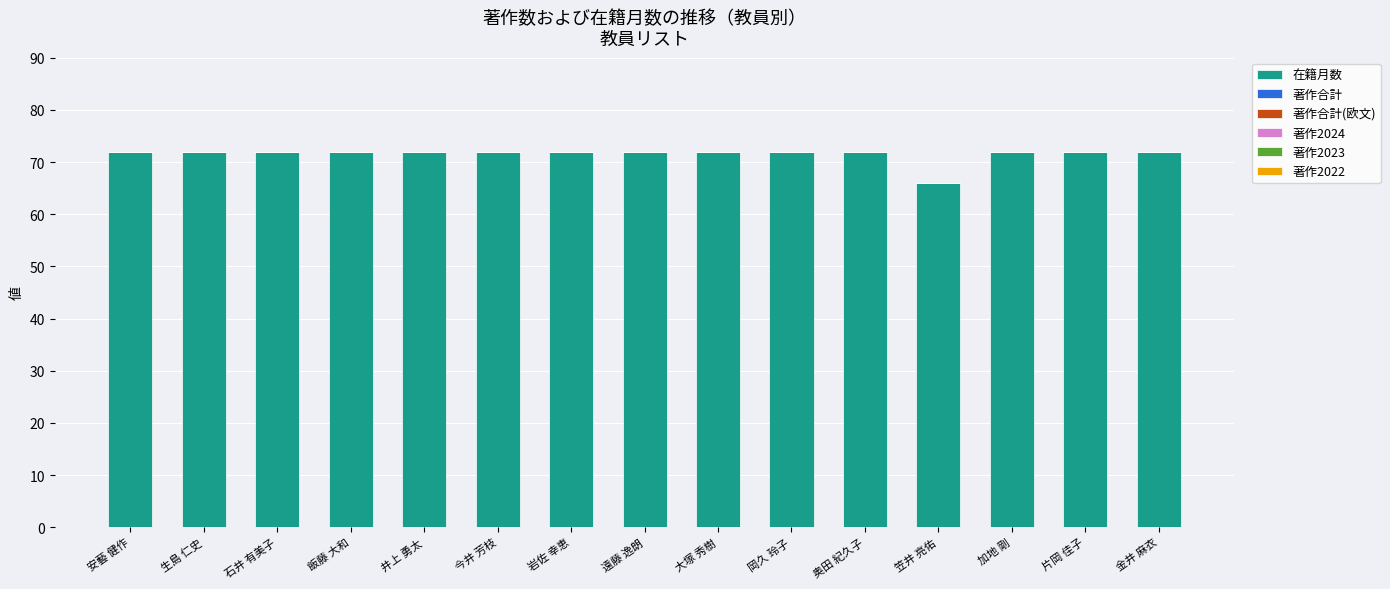

Count the number of data series in this chart.

1